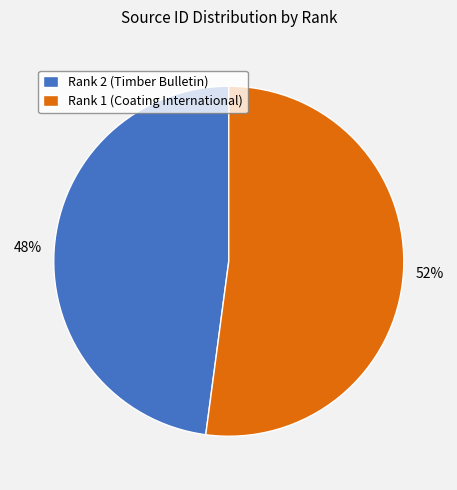

Count the number of slices in the pie.

2